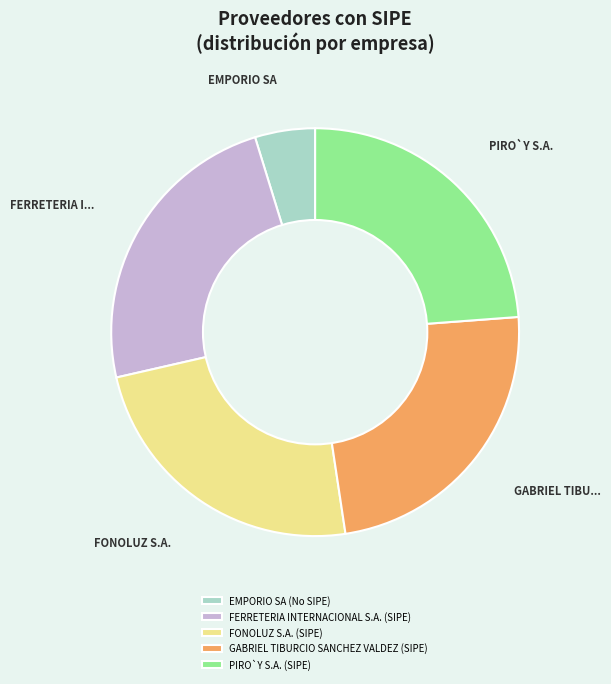

Combined, do FONOLUZ S.A. (SIPE) and GABRIEL TIBURCIO SANCHEZ VALDEZ (SIPE) account for over 50%?

No